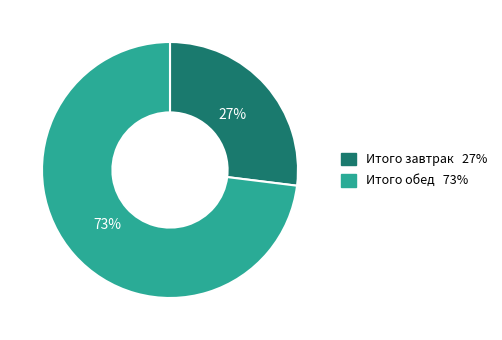

Rank the categories by value from lowest to highest.

Итого завтрак, Итого обед